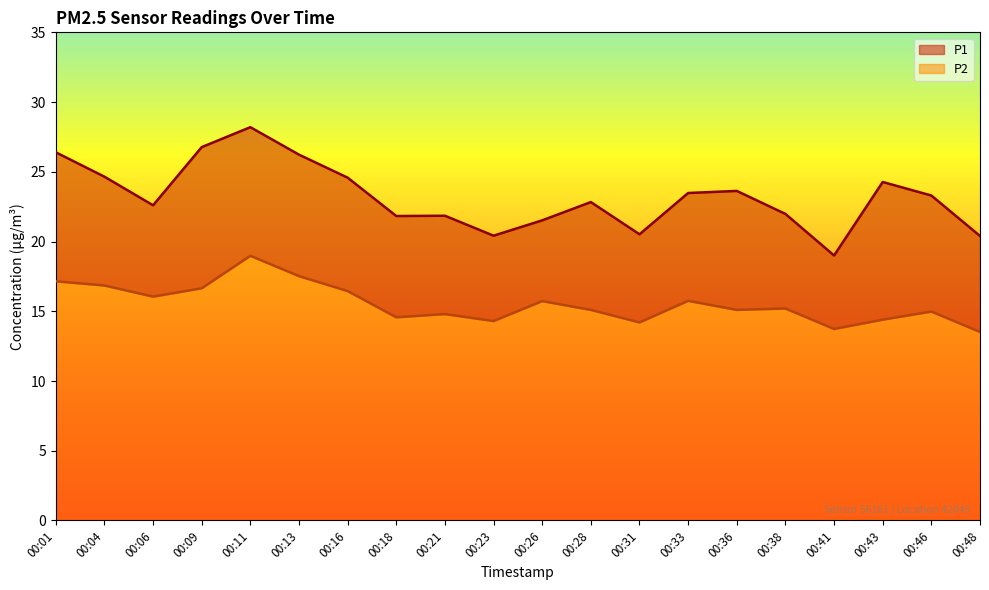

What is the average value of the P2 series?

15.6